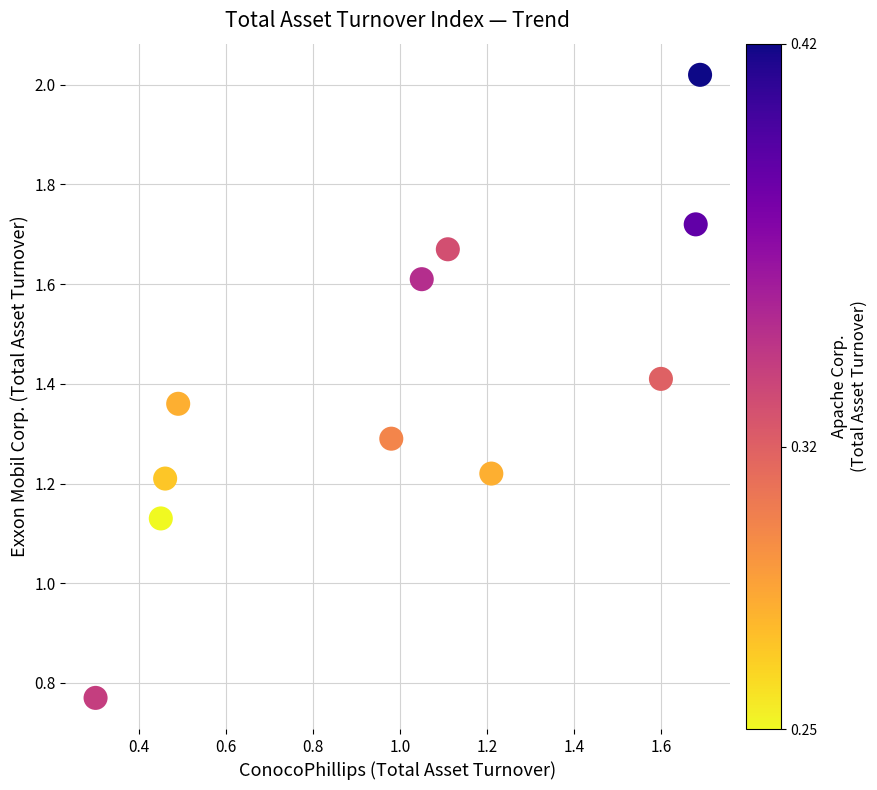

What is the average X value?

1.0